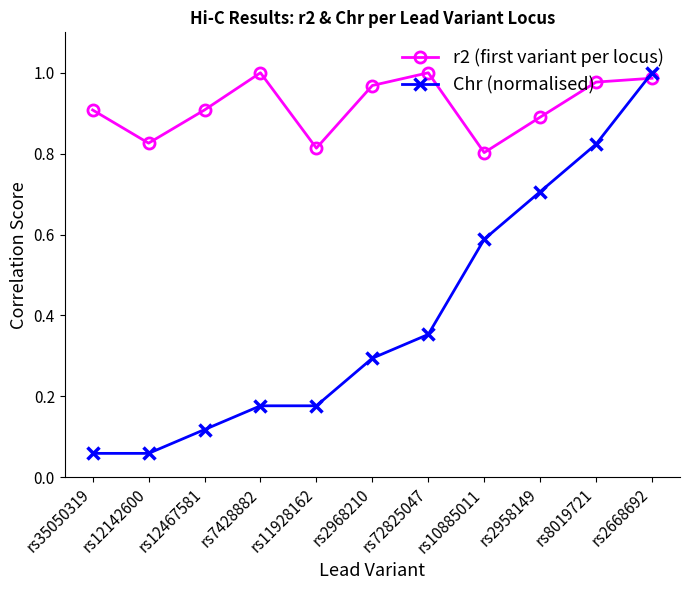

True or false: Chr (normalised) has a value of 0.7 at rs2958149.

True